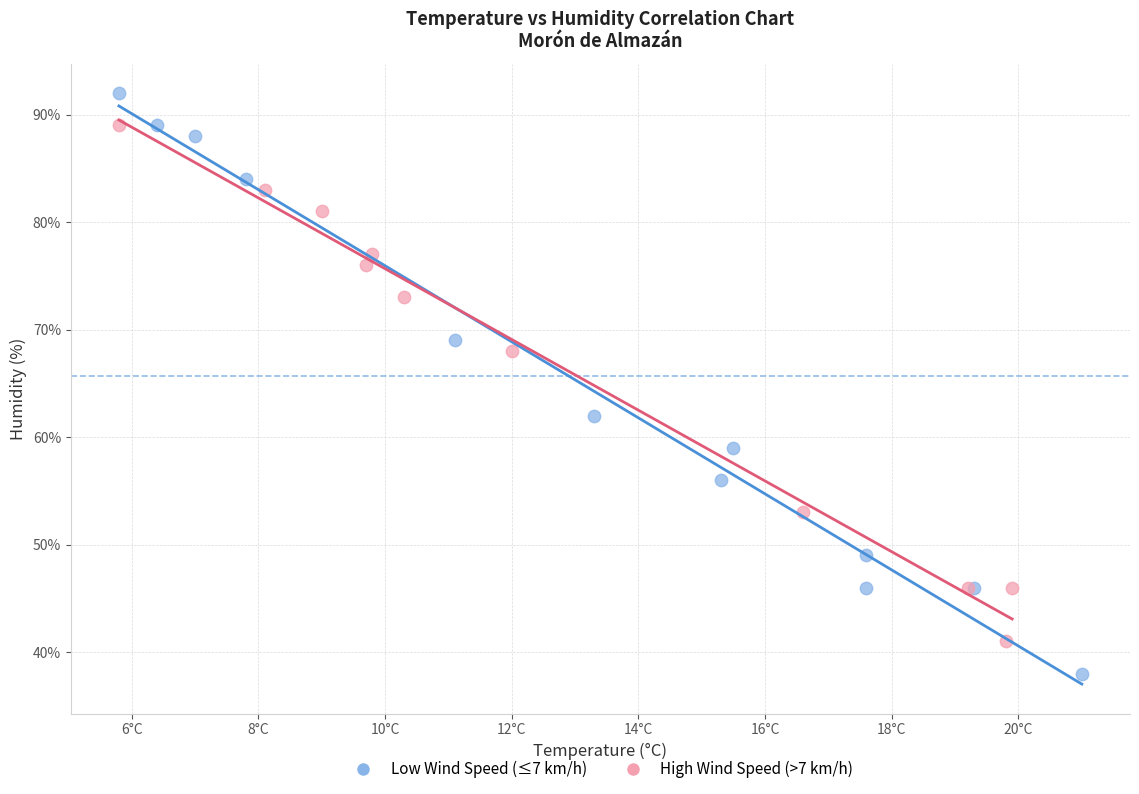

Which series reaches the minimum Y coordinate?

Low Wind Speed (≤7 km/h)